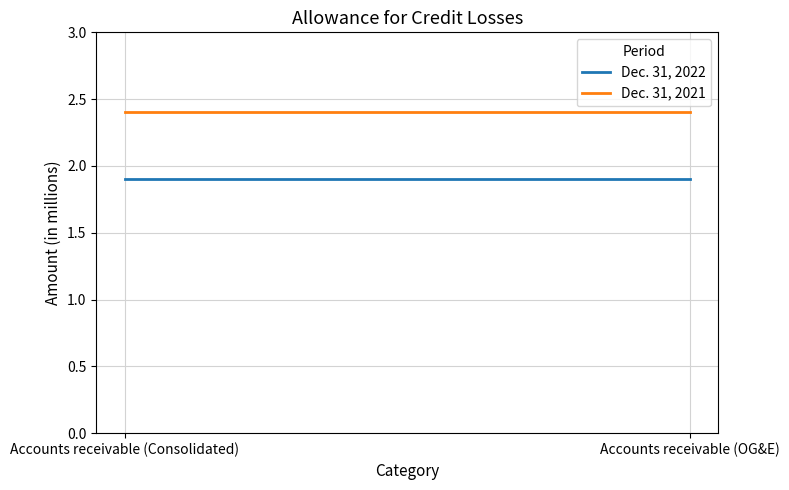

How many lines are shown in the chart?

2